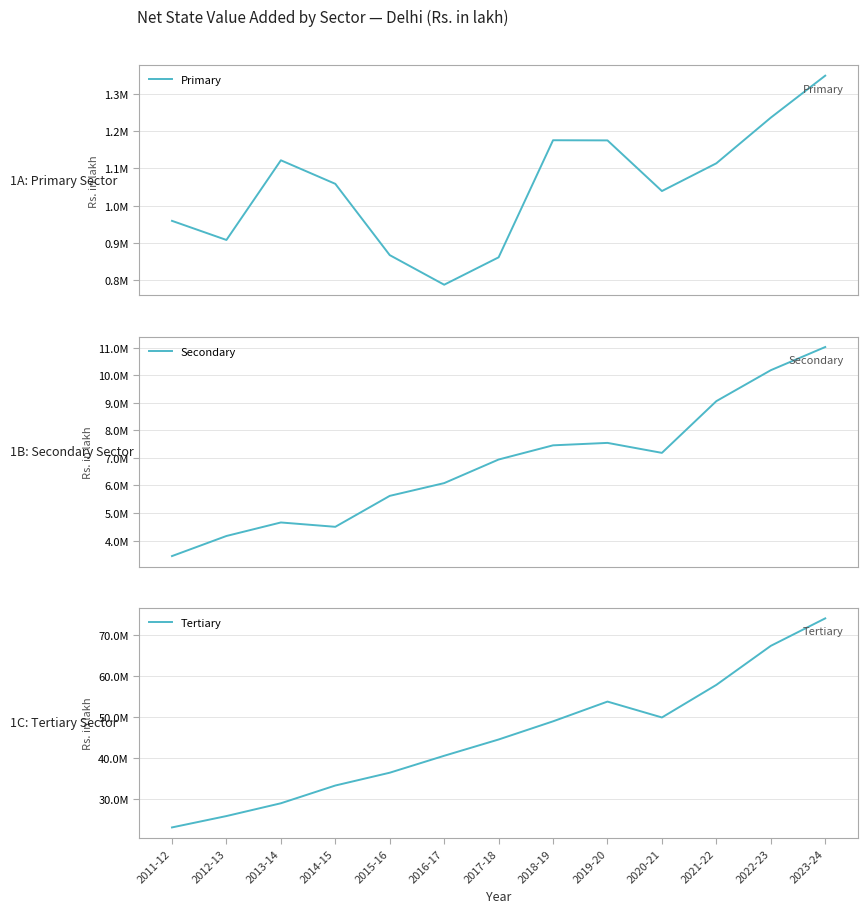

At which label does Primary reach its minimum?

2016-17